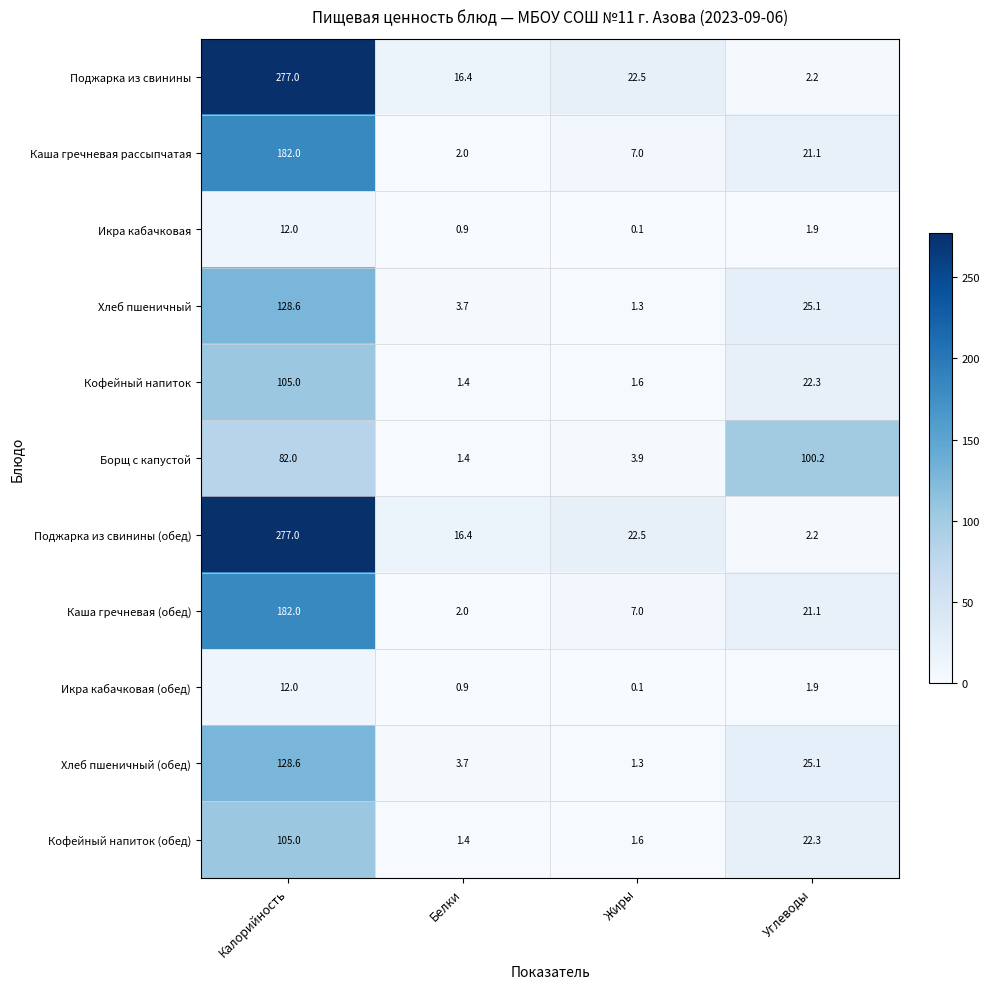

What is the smallest value displayed?

0.1